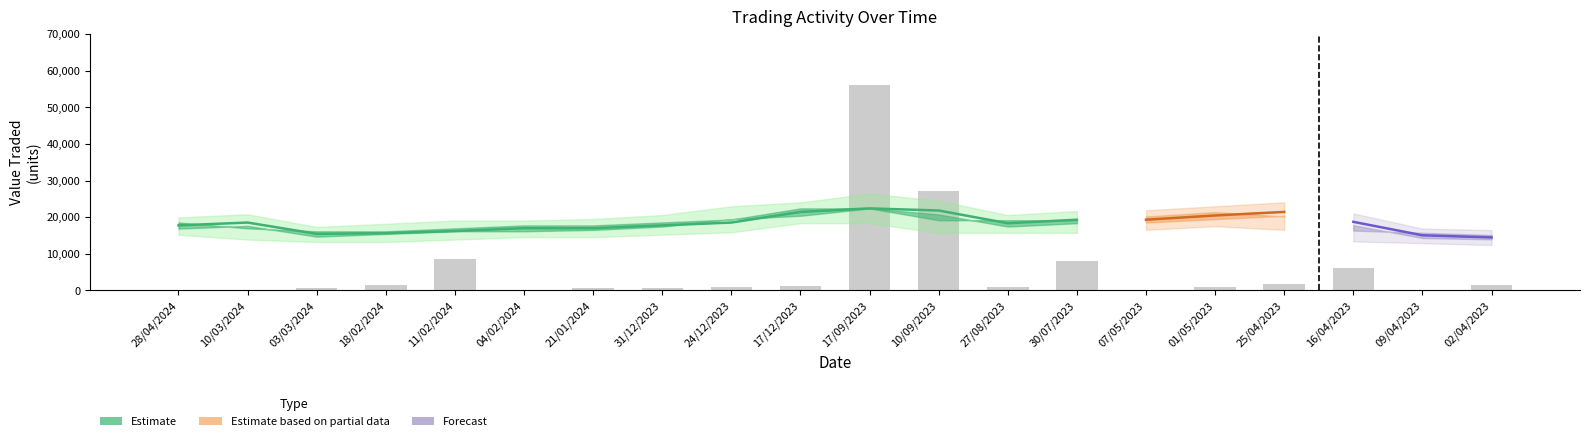

True or false: the data shows 27216 at 10/09/2023.

True